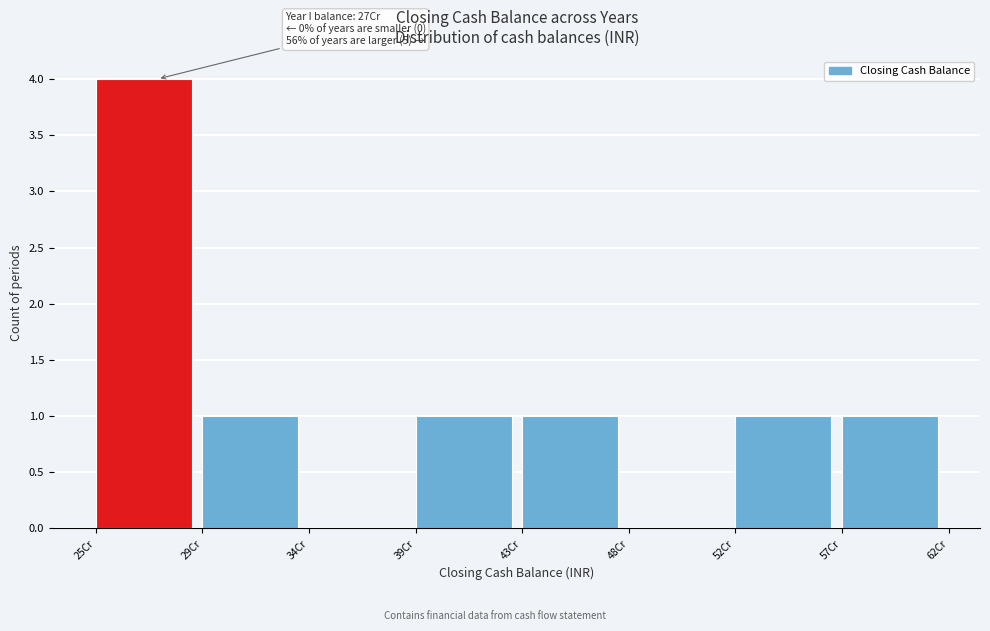

Reading right to left, transcribe all the data shown in this chart.

57Cr=1	52Cr=1	48Cr=0	43Cr=1	39Cr=1	34Cr=0	29Cr=1	25Cr=4